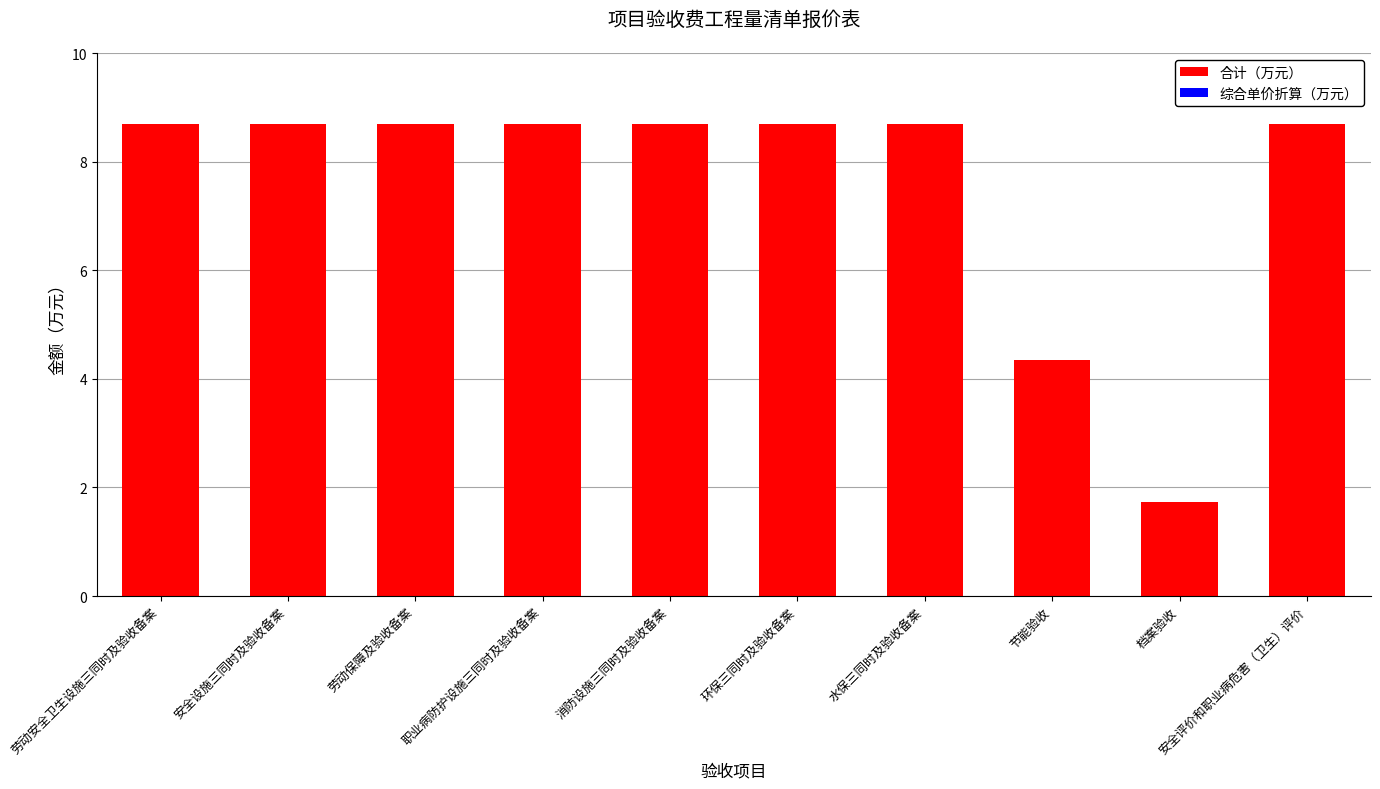

What is the minimum value shown in the chart?

1.7